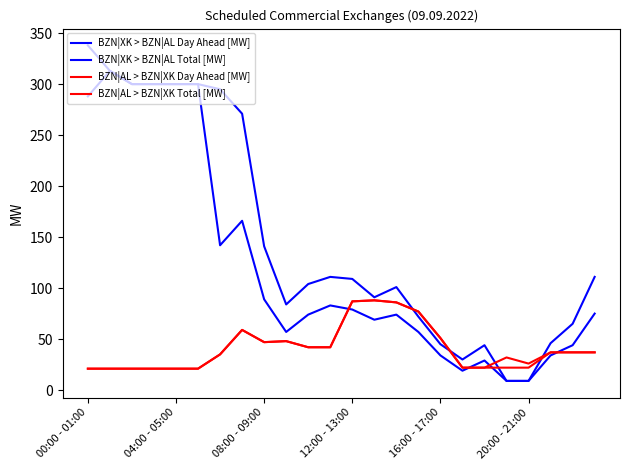

What is the label of the 5th point from the right?

19